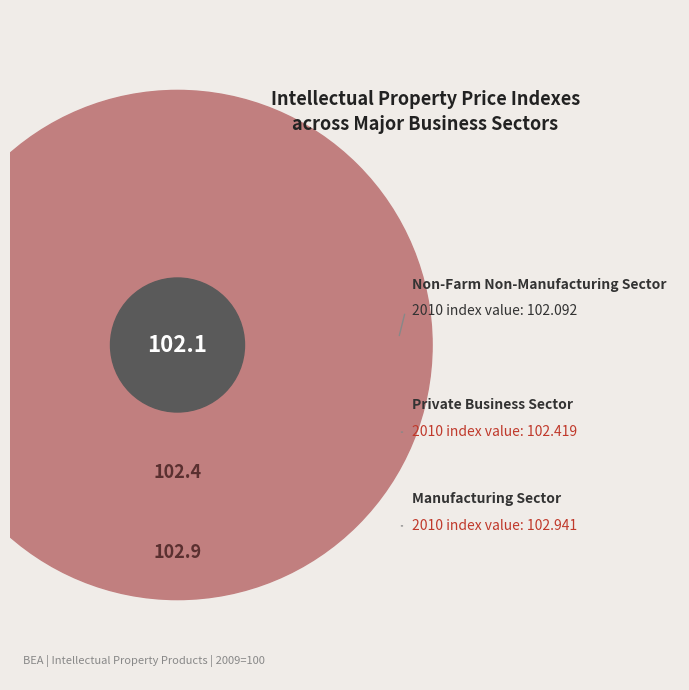

The Private Business Sector slice represents 25% of the pie. True or false?

False